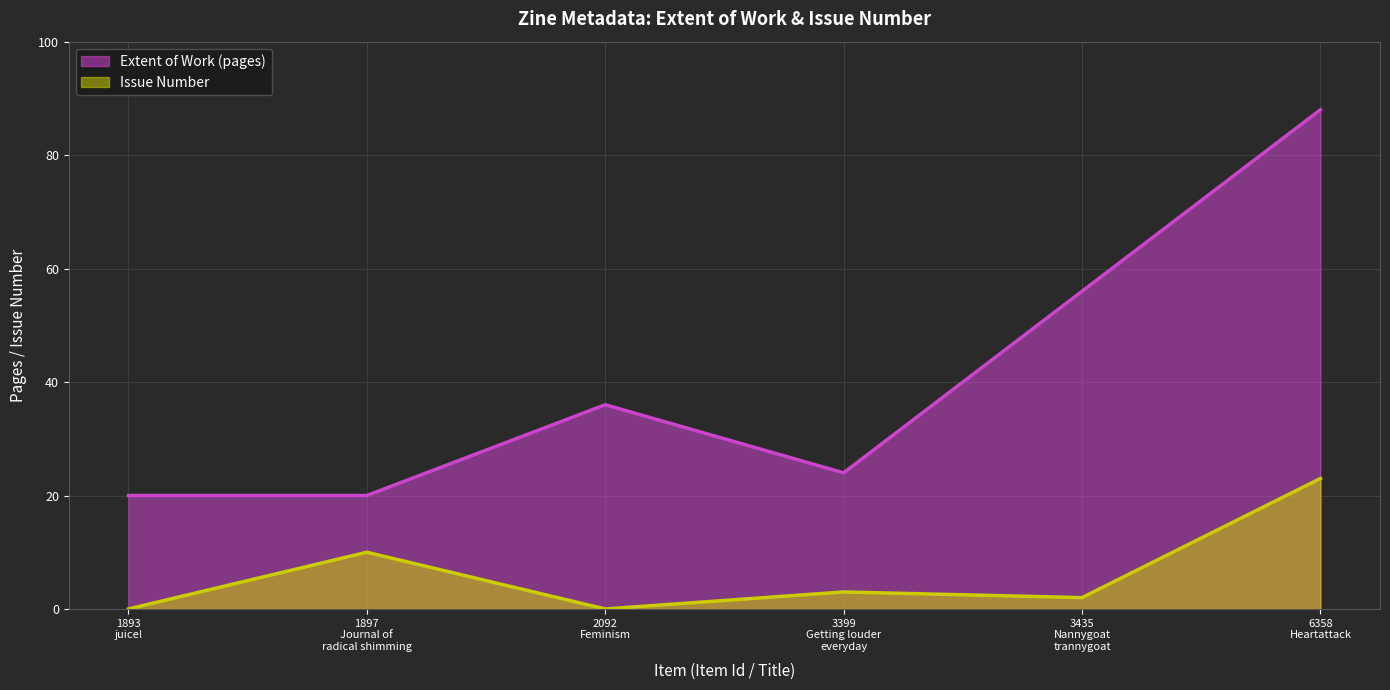

True or false: Extent of Work and Issue intersect in this chart.

False